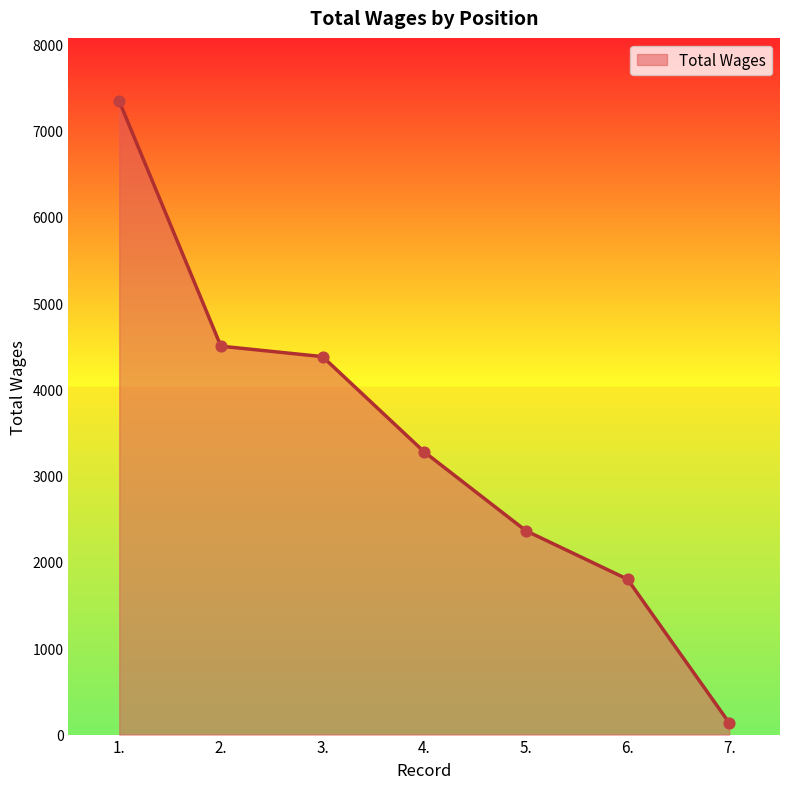

Between 3. and 2., which is larger?

2.